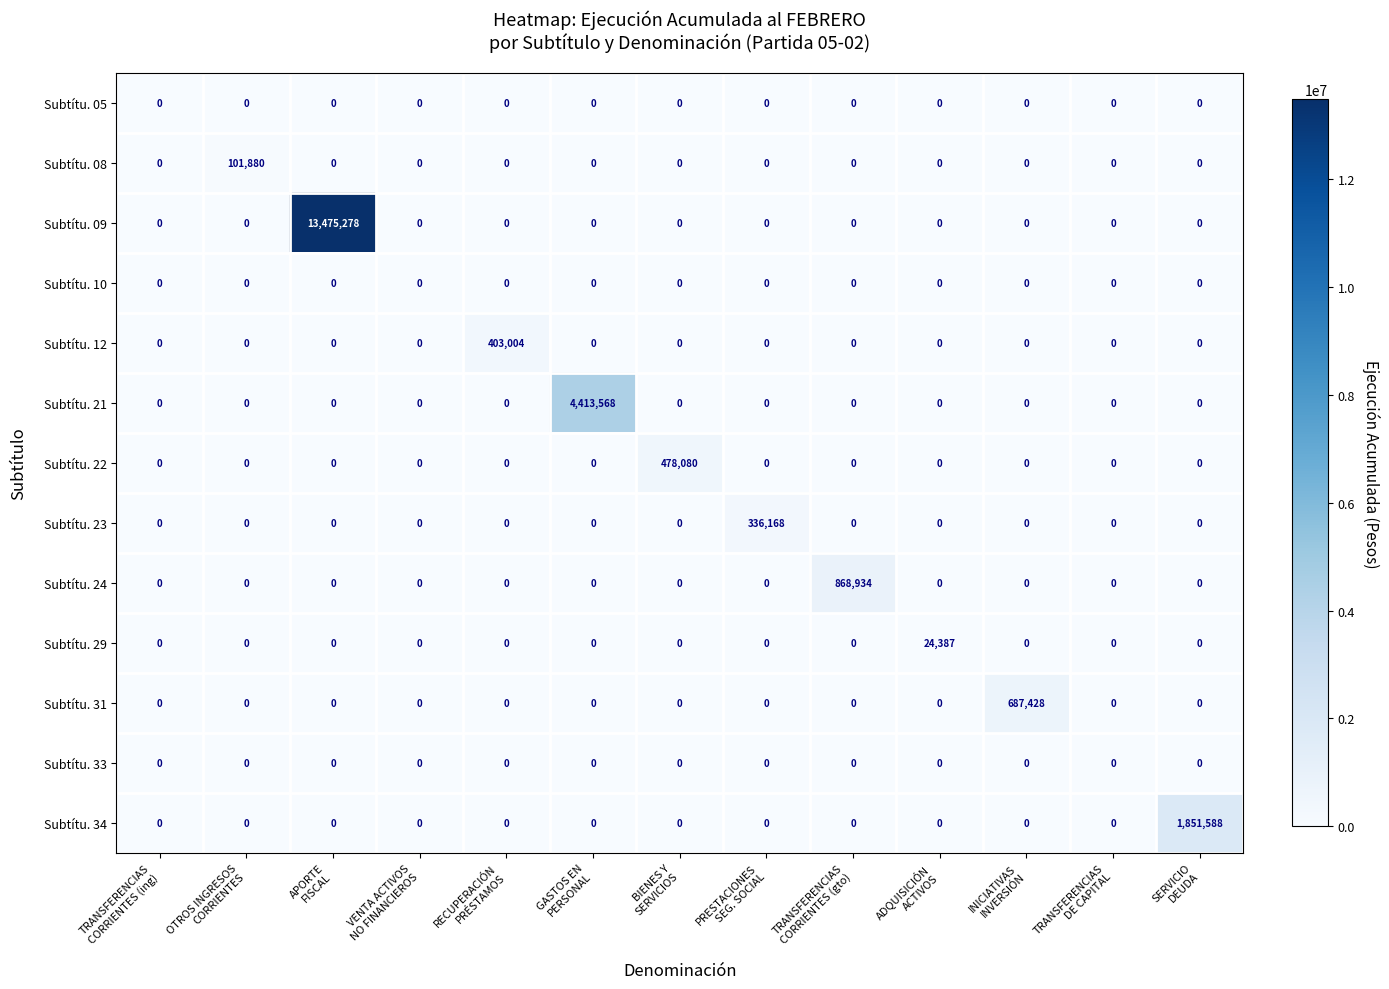

Which series has the largest range (max minus min)?

Subtítu. 09